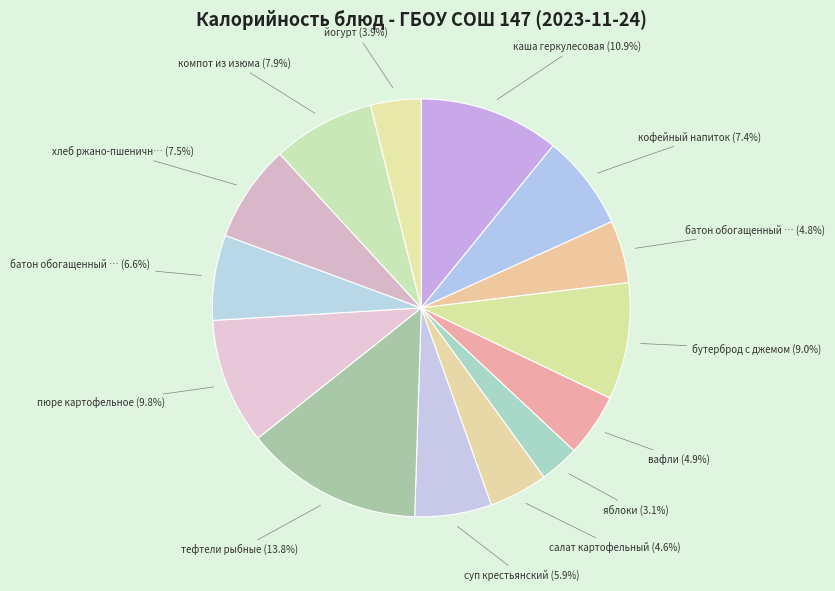

How many slices are in this pie chart?

14